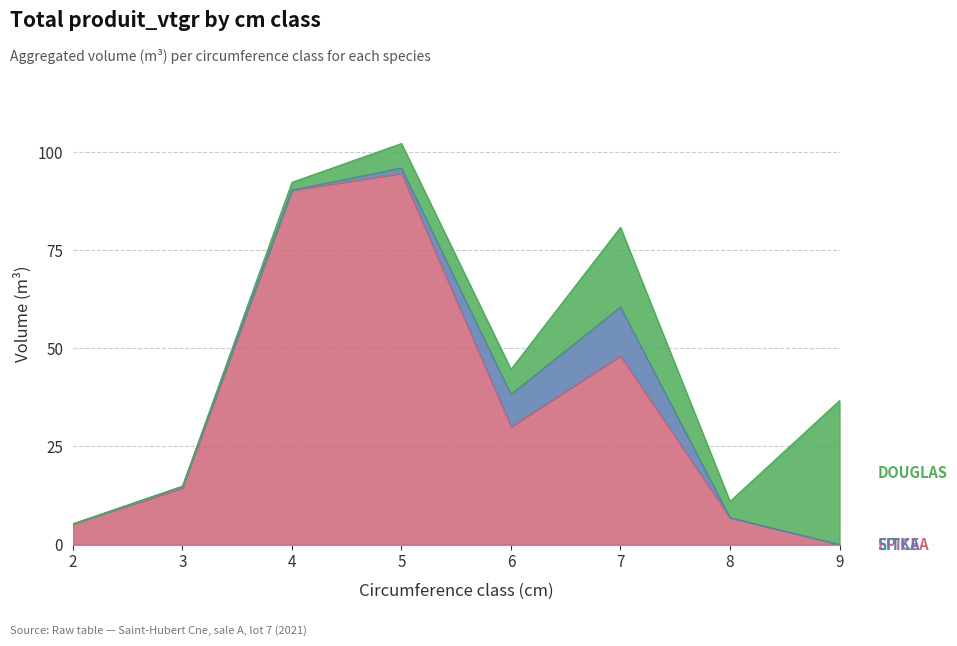

At which category does the chart reach its peak across all series?

5